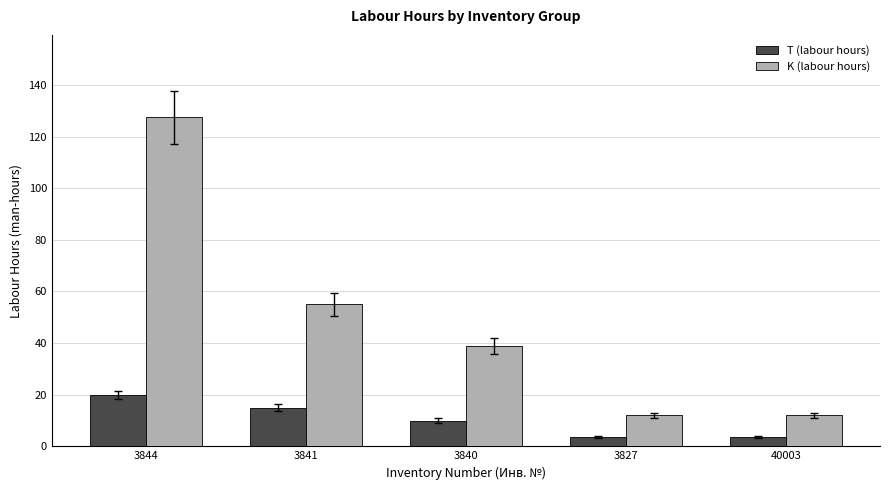

What is the label of the 5th bar from the right?

3844